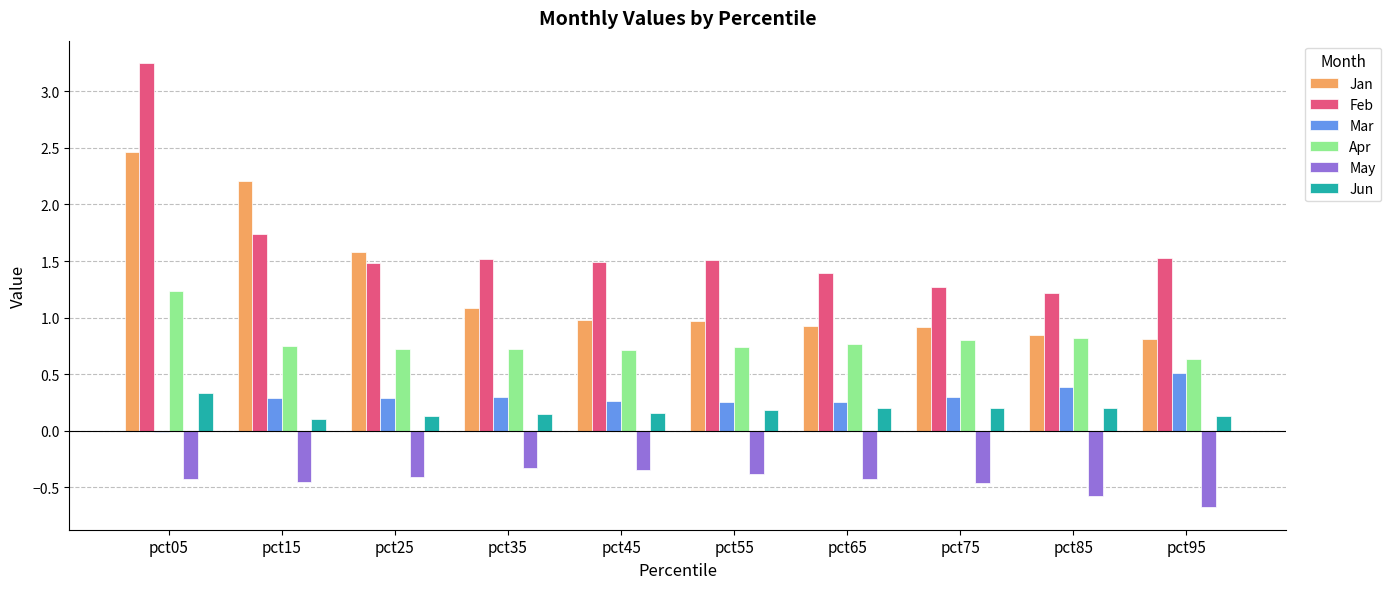

Which series has the largest range (max minus min)?

Feb